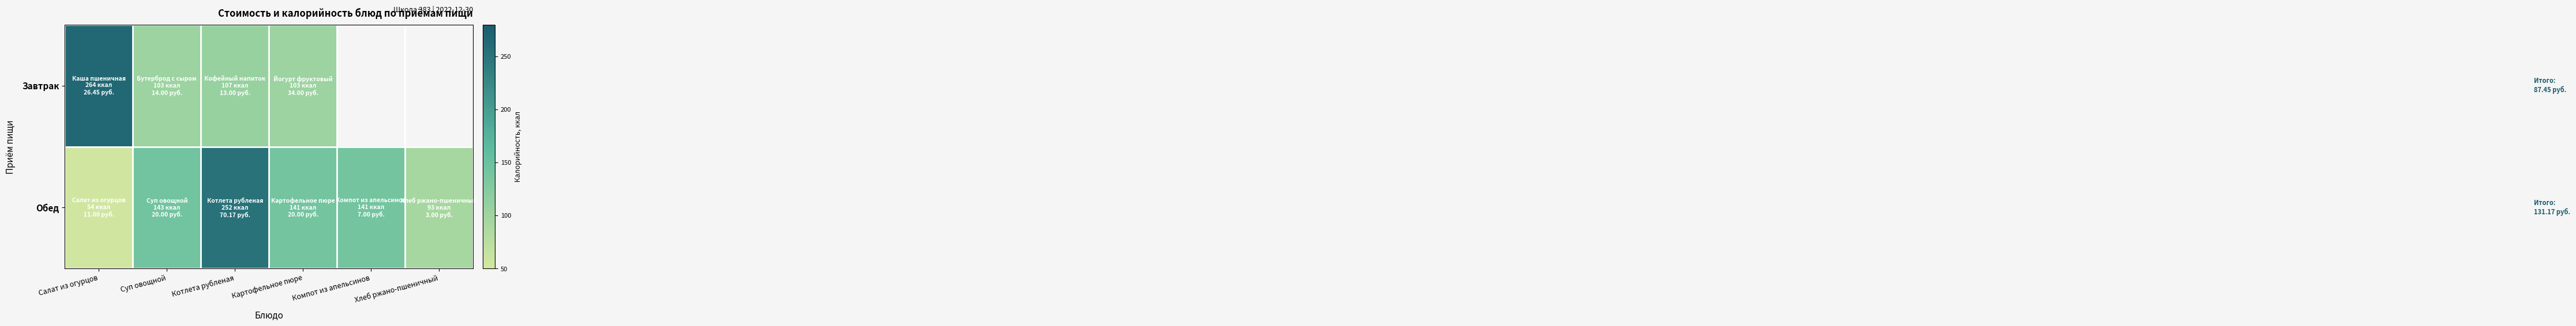

Which category has the highest value in the Обед series?

Котлета рубленая